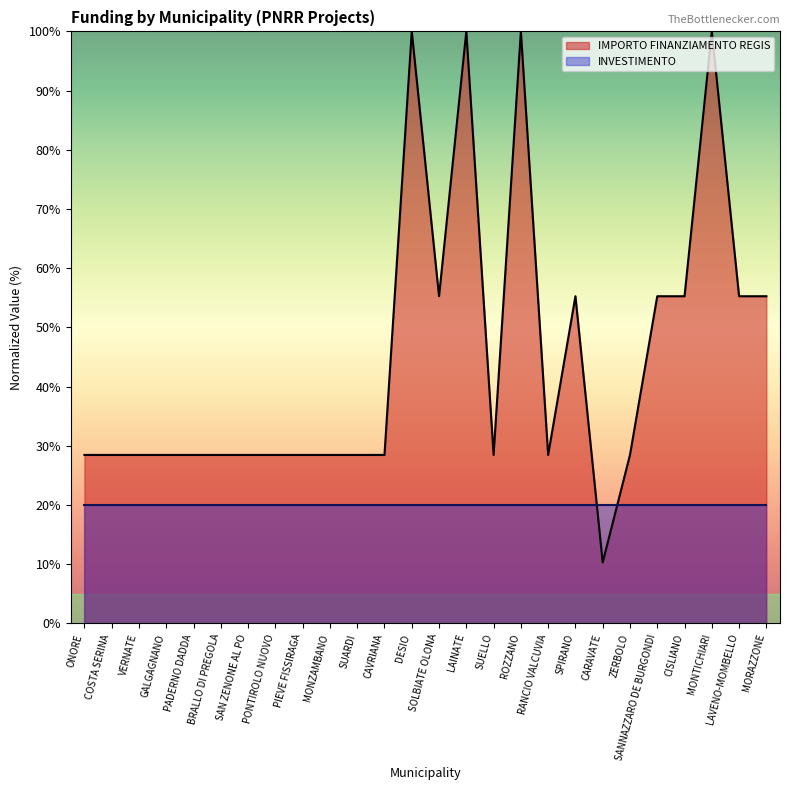

At which label is the value closest to 55?

SOLBIATE OLONA